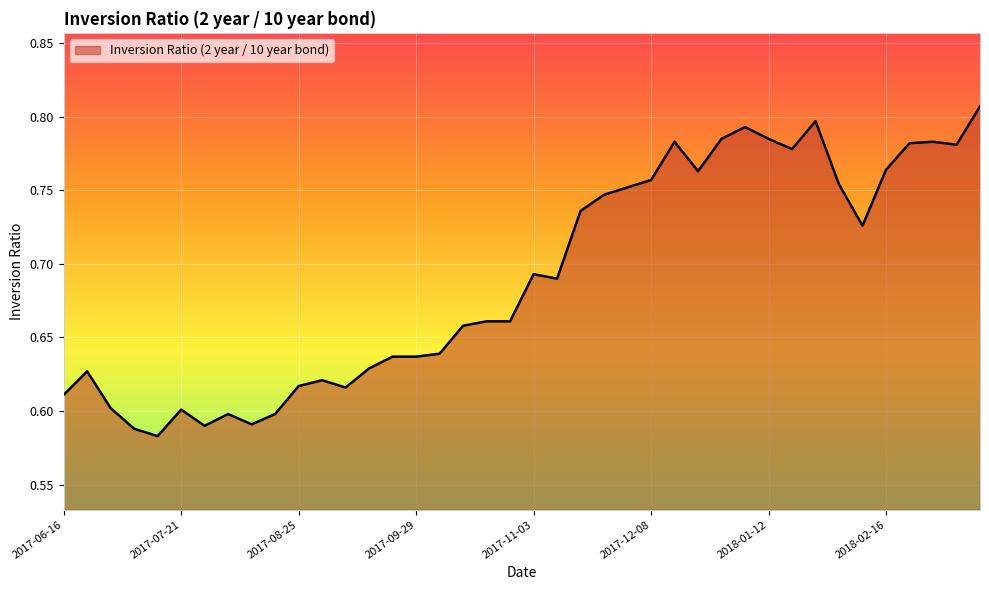

How many lines are shown in the chart?

1